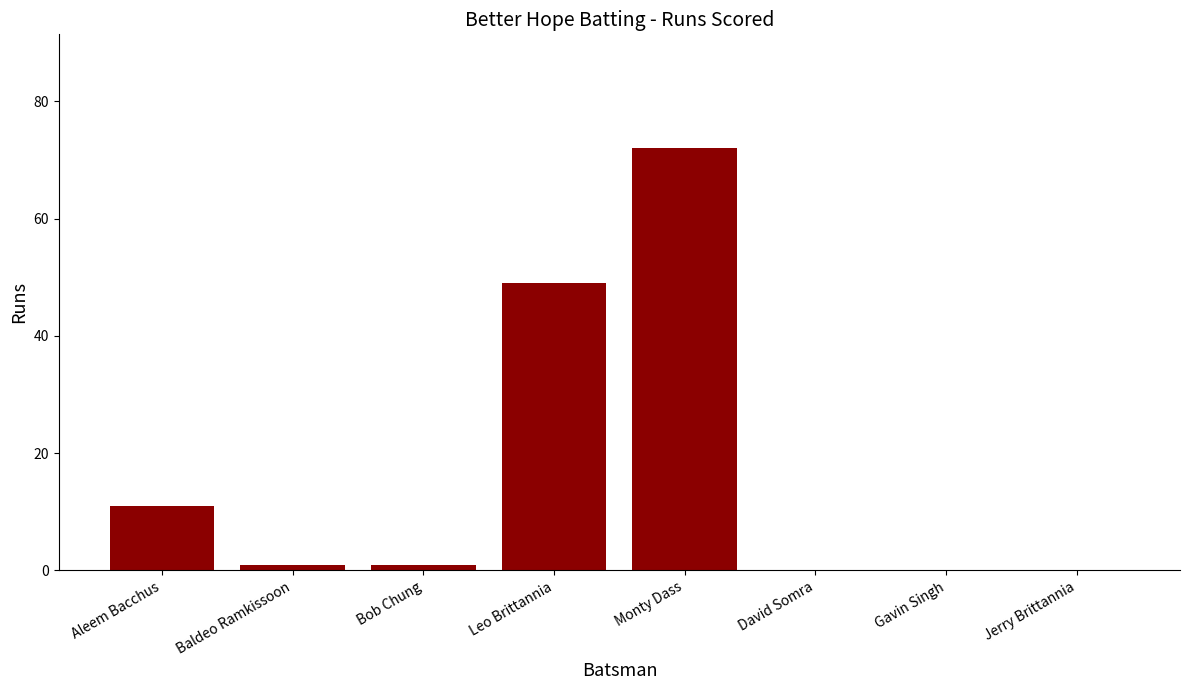

What is the sum of all values?

134